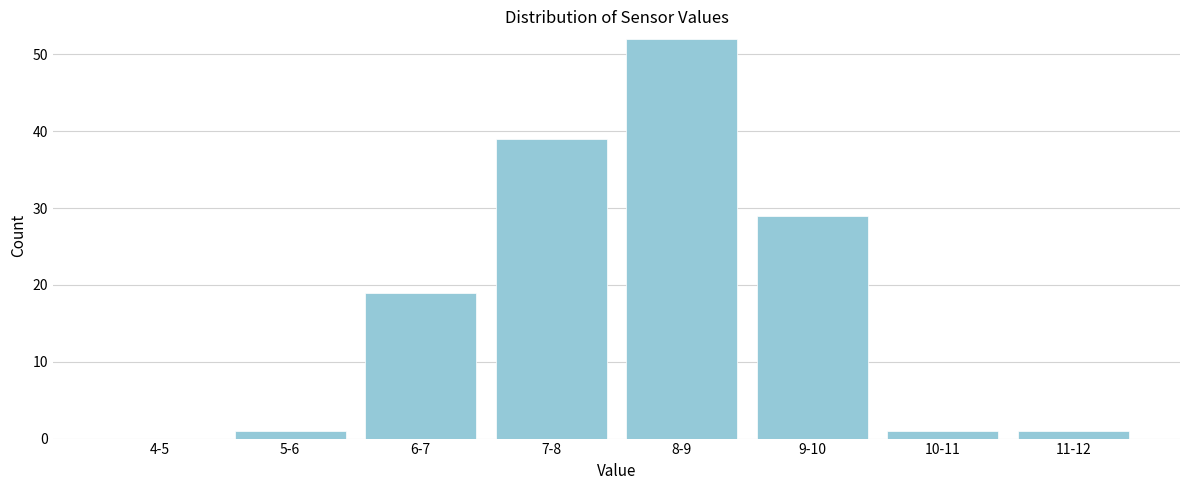

Reading left to right, transcribe all the data shown in this chart.

4-5=0	5-6=1	6-7=19	7-8=39	8-9=52	9-10=29	10-11=1	11-12=1